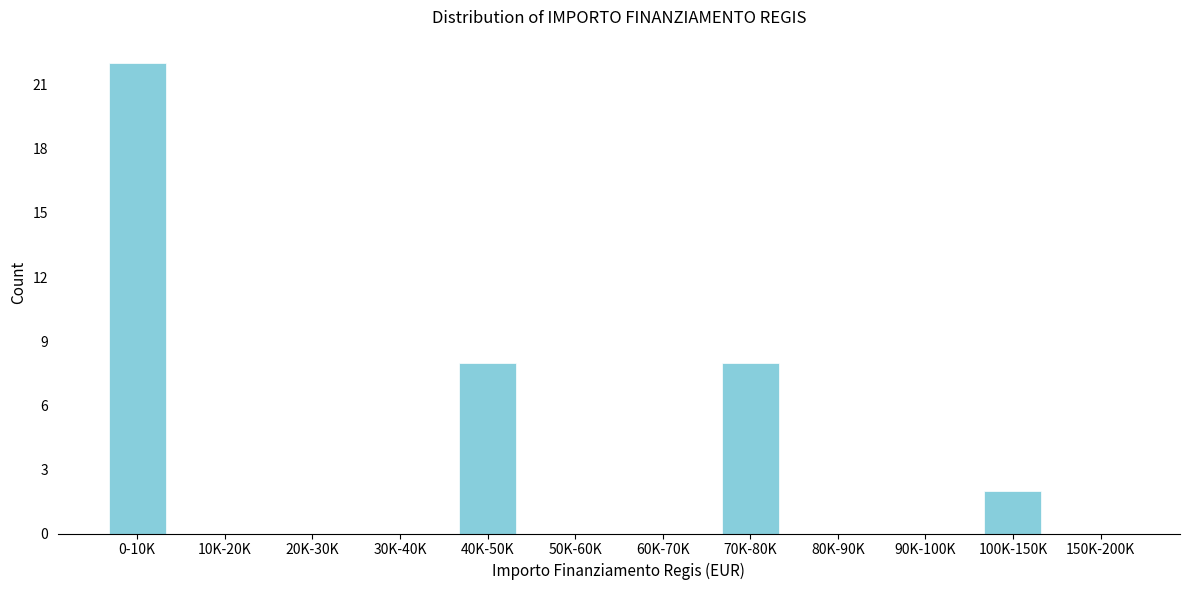

Reading left to right, what are all the values shown in this chart?

0-10K=22	10K-20K=0	20K-30K=0	30K-40K=0	40K-50K=8	50K-60K=0	60K-70K=0	70K-80K=8	80K-90K=0	90K-100K=0	100K-150K=2	150K-200K=0